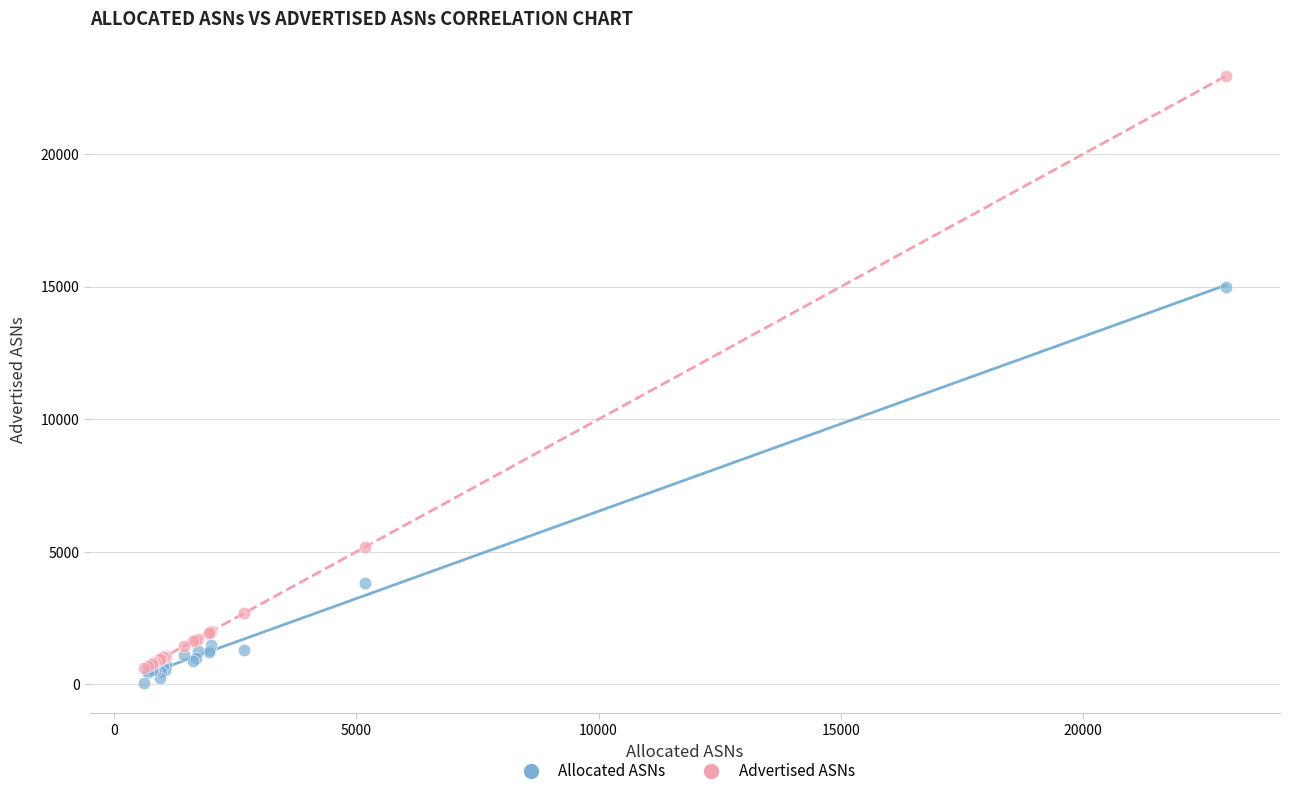

Across all series, what Y value is closest to 11497?

14979